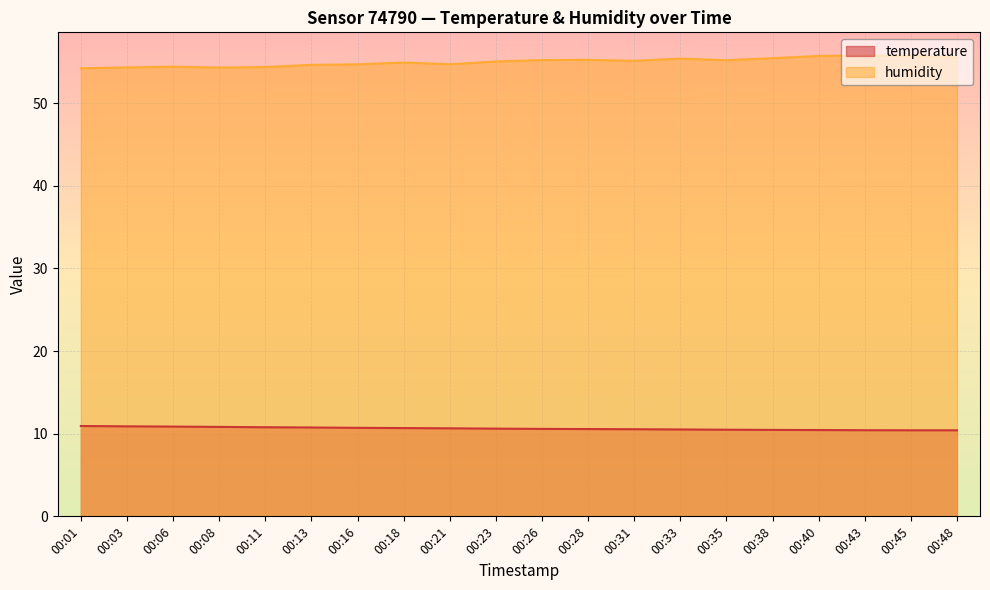

What is the total value across all series at 00:18?

65.6